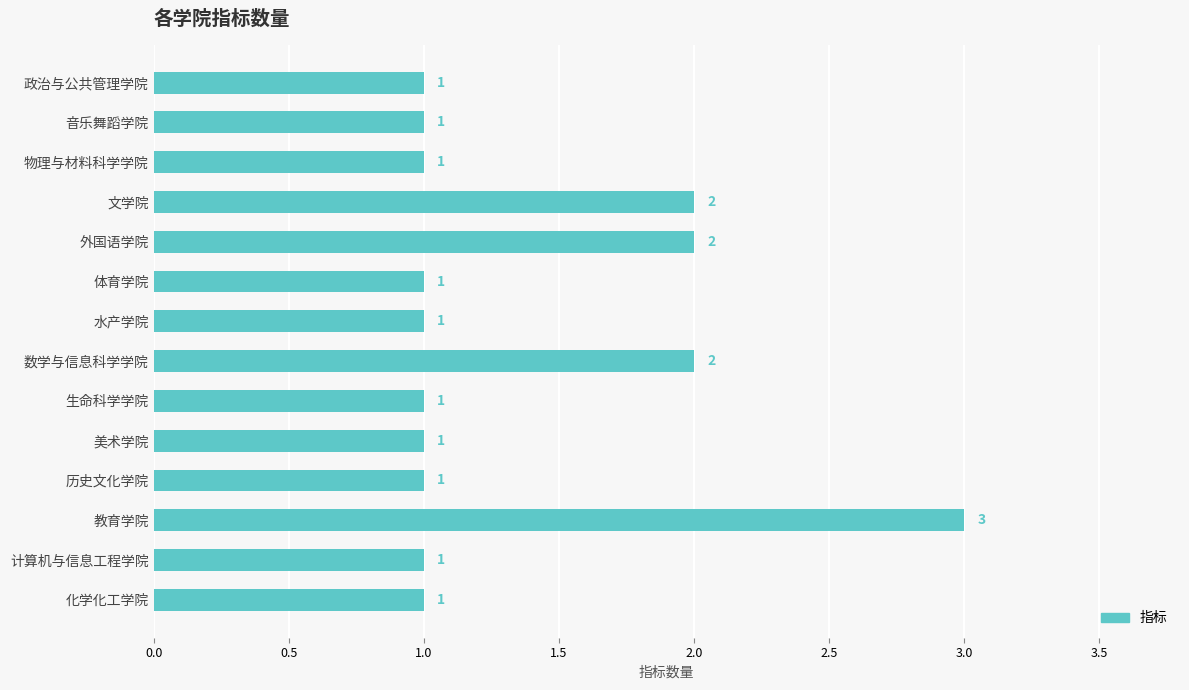

Which label corresponds to the largest value in the chart?

教育学院